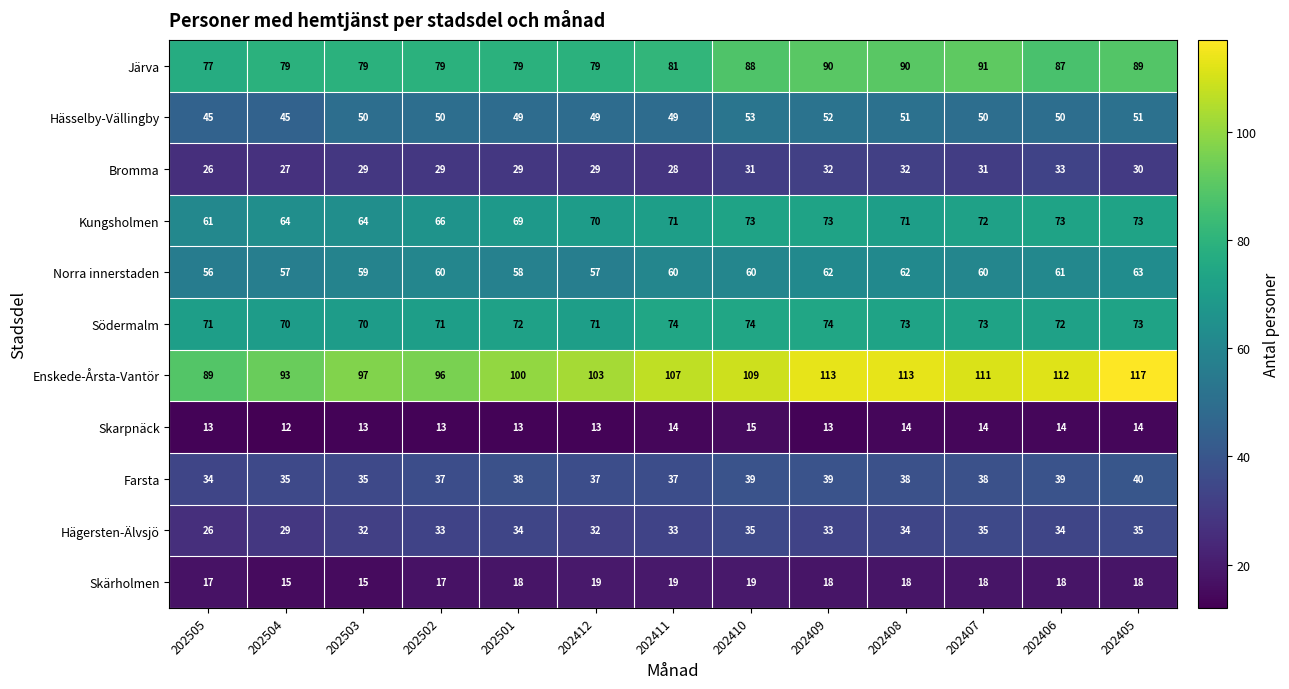

What value does the Kungsholmen series have at 202411?

71